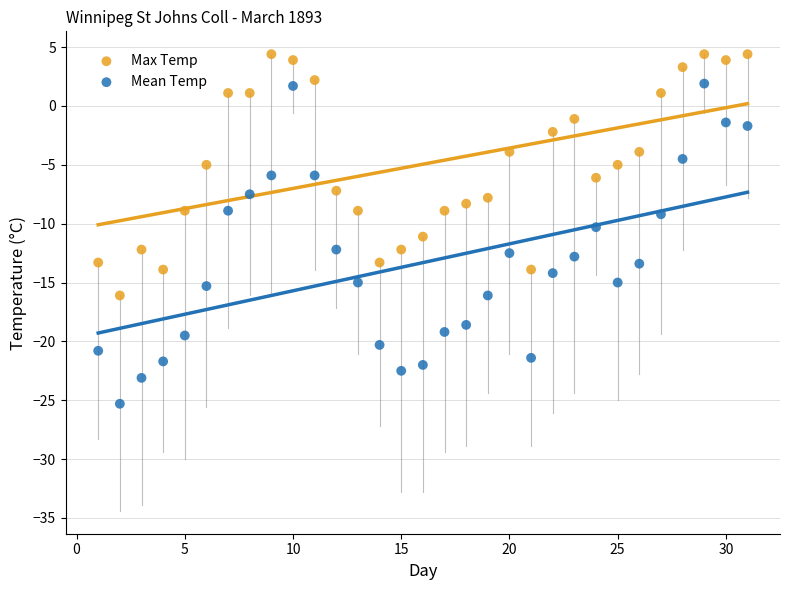

Which series has the largest Y range (max minus min)?

Mean Temp